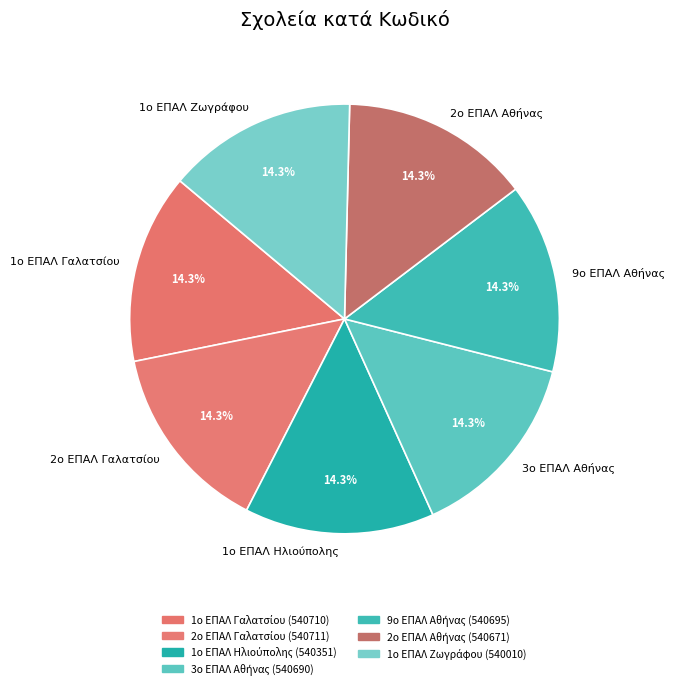

Does any single category account for the majority?

No